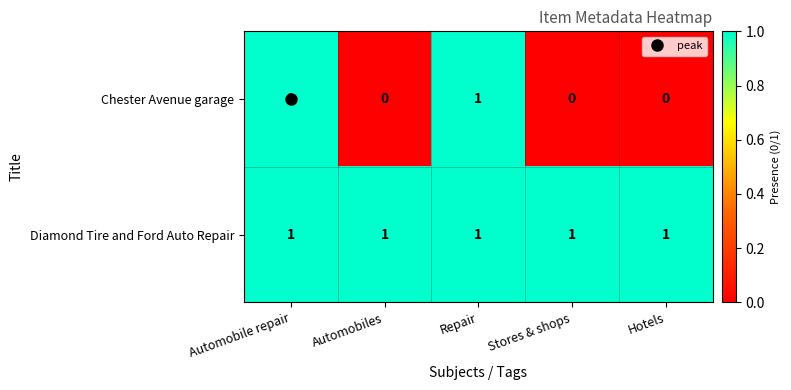

Count the number of data series in this chart.

2